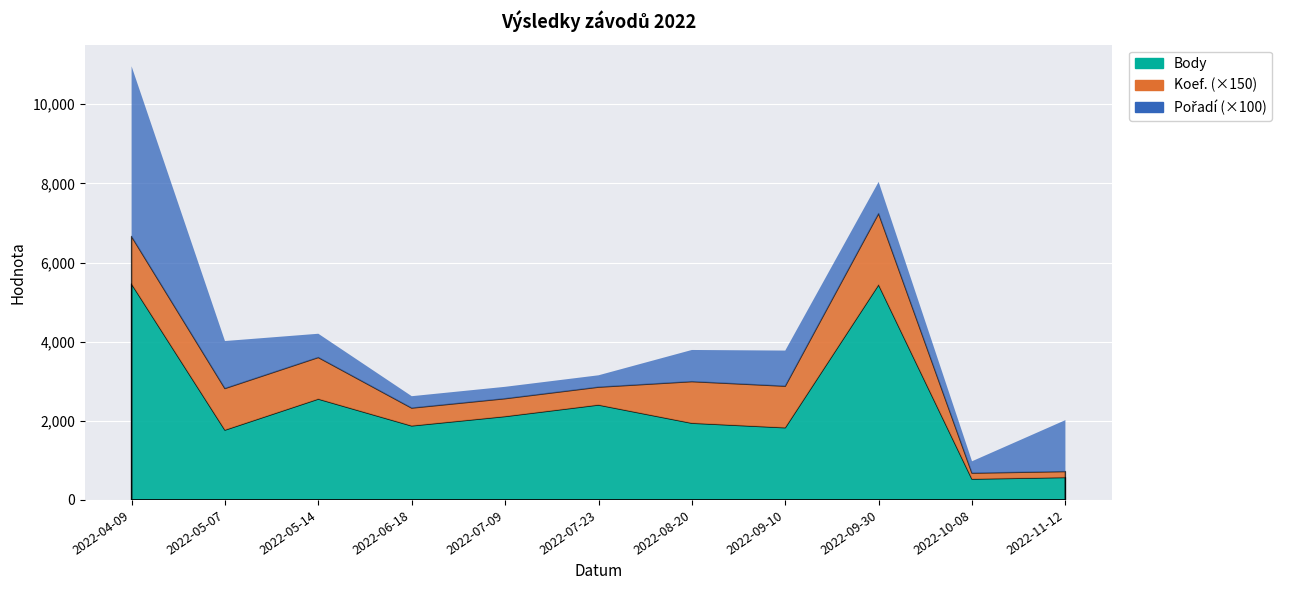

Reading left to right, transcribe all the data shown in this chart.

Body: 2022-04-09=5459	2022-05-07=1766	2022-05-14=2550	2022-06-18=1872	2022-07-09=2109	2022-07-23=2400	2022-08-20=1940	2022-09-10=1825	2022-09-30=5438	2022-10-08=527	2022-11-12=567
Koef.: 2022-04-09=8	2022-05-07=7	2022-05-14=7	2022-06-18=3	2022-07-09=3	2022-07-23=3	2022-08-20=7	2022-09-10=7	2022-09-30=12	2022-10-08=1	2022-11-12=1
Pořadí: 2022-04-09=43	2022-05-07=12	2022-05-14=6	2022-06-18=3	2022-07-09=3	2022-07-23=3	2022-08-20=8	2022-09-10=9	2022-09-30=8	2022-10-08=3	2022-11-12=13